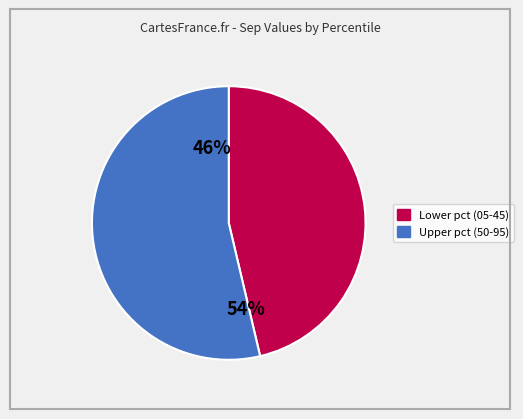

Is there a majority slice in this chart?

Yes